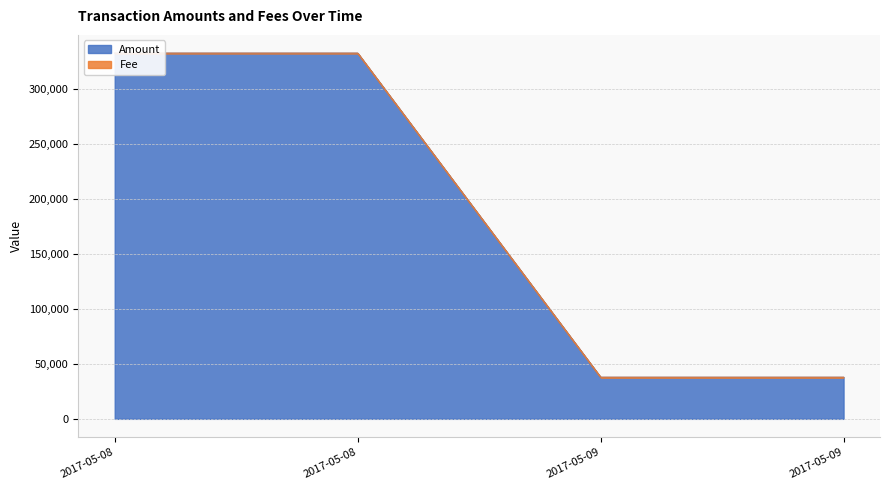

What is the change in value from 2017-05-08 to 2017-05-09?

-295140